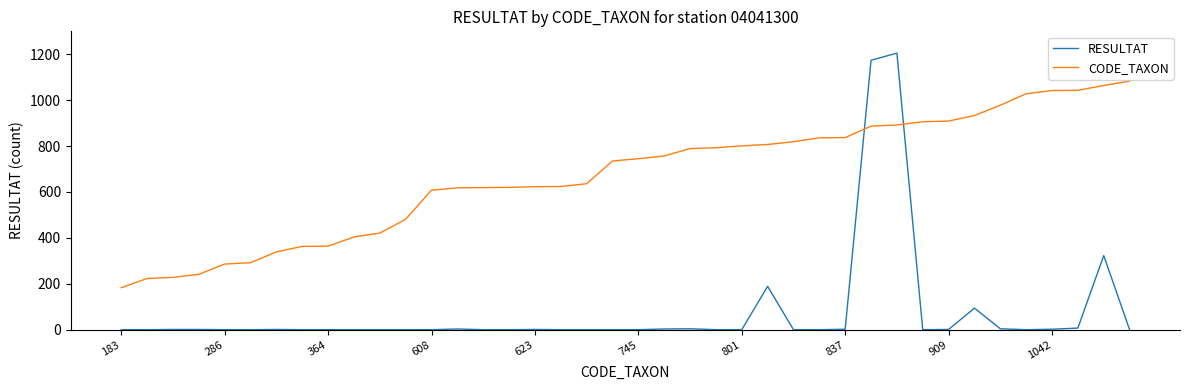

What is the difference between the maximum and minimum values in the CODE_TAXON series?

900